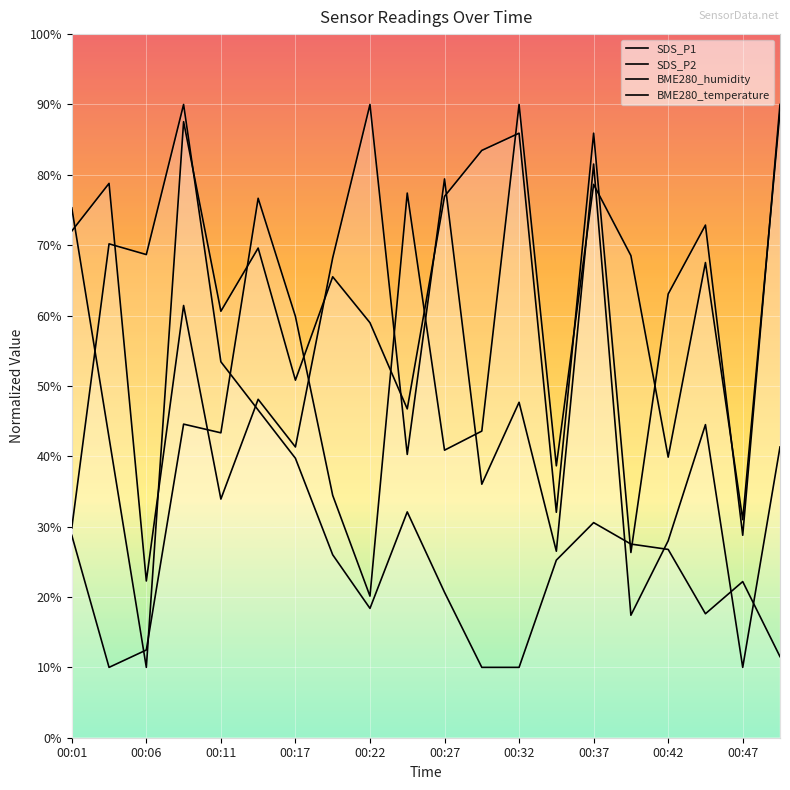

Is it true that BME280_humidity equals 28.8 at 00:01?

True